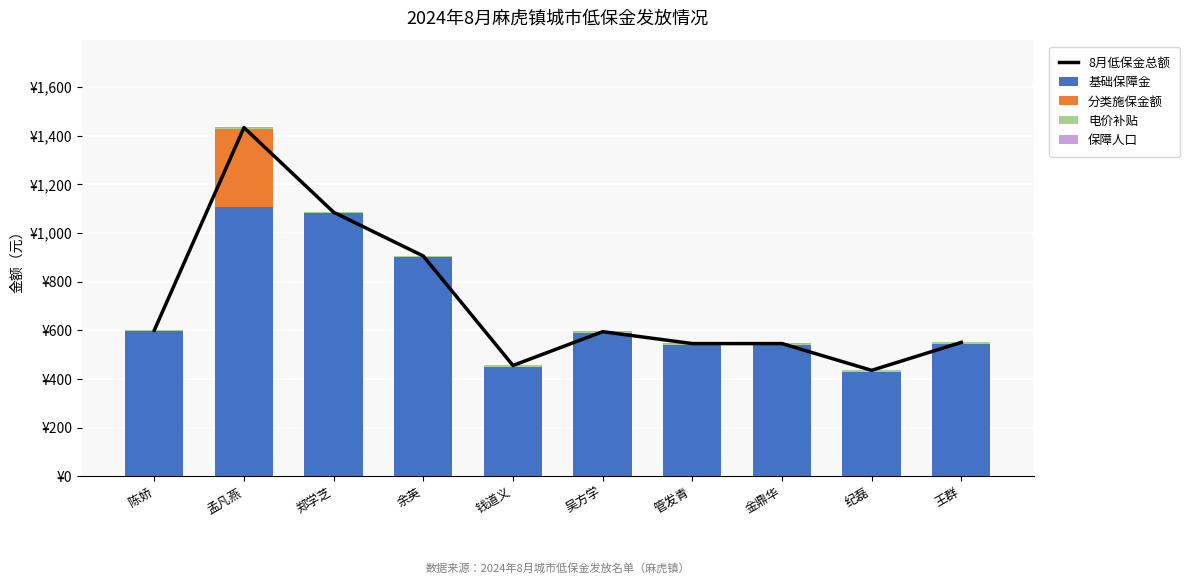

What is the sum of all 保障人口 values?

13